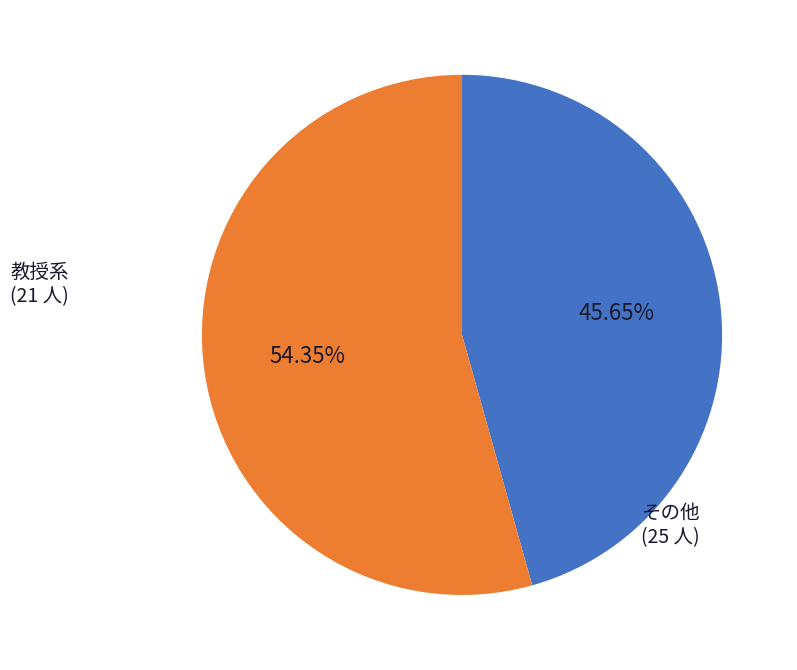

Does any single category account for the majority?

Yes